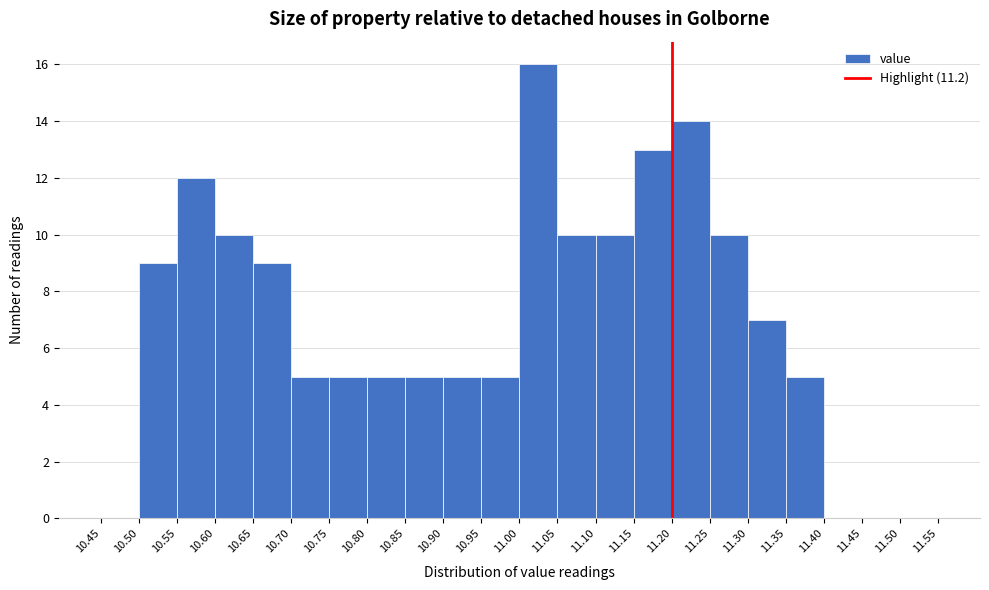

Reading left to right, transcribe this chart: for each bar, give the range it covers on the x-axis and its height. The values are not printed on the chart, so give them approximately, as read against the axis.

10.45 to 10.50: 0
10.50 to 10.55: 9
10.55 to 10.60: 12
10.60 to 10.65: 10
10.65 to 10.70: 9
10.70 to 10.75: 5
10.75 to 10.80: 5
10.80 to 10.85: 5
10.85 to 10.90: 5
10.90 to 10.95: 5
10.95 to 11.00: 5
11.00 to 11.05: 16
11.05 to 11.10: 10
11.10 to 11.15: 10
11.15 to 11.20: 13
11.20 to 11.25: 14
11.25 to 11.30: 10
11.30 to 11.35: 7
11.35 to 11.40: 5
11.40 to 11.45: 0
11.45 to 11.50: 0
11.50 to 11.55: 0